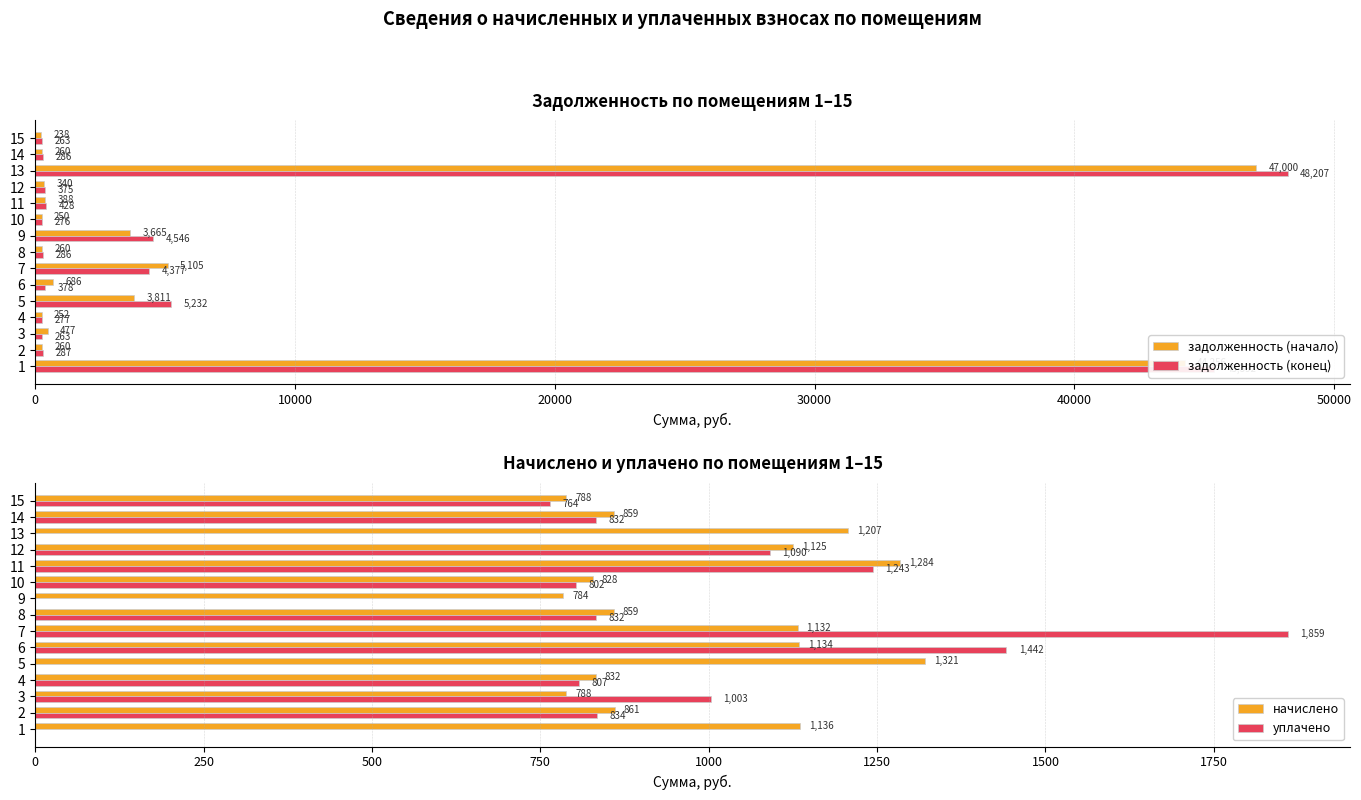

Is the value of задолженность (начало) at 9 greater than the value of задолженность (конец) at 1?

No